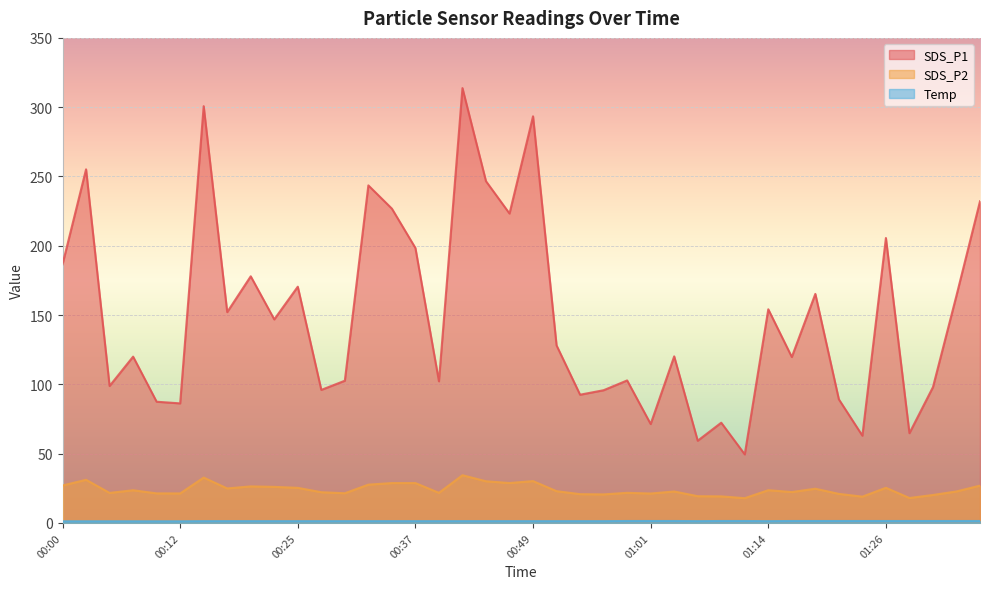

What is the maximum value for Temp?

1.4